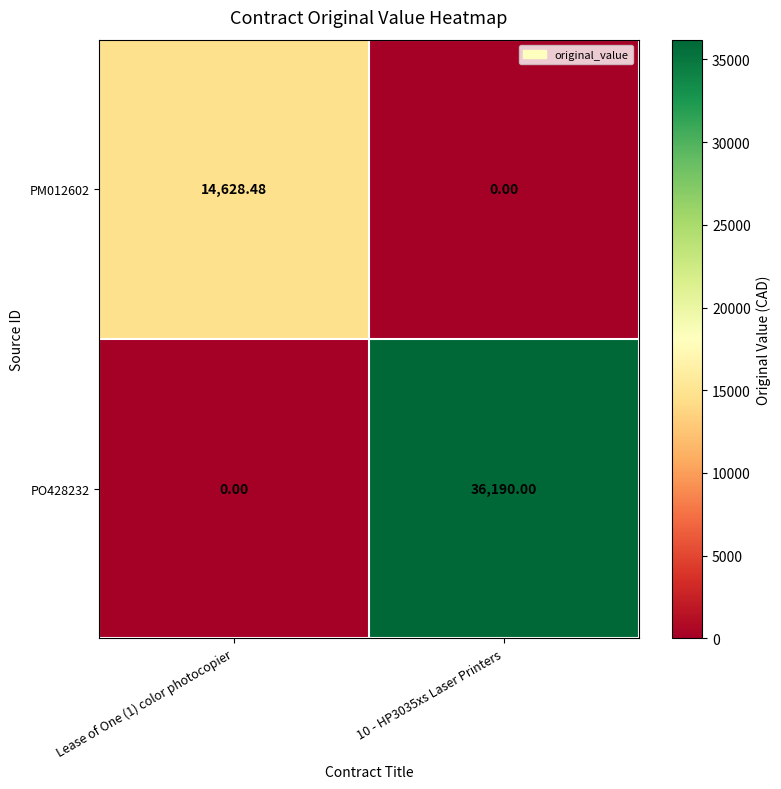

What is the spread (max minus min) of values at Lease of One (1) color photocopier?

14628.5